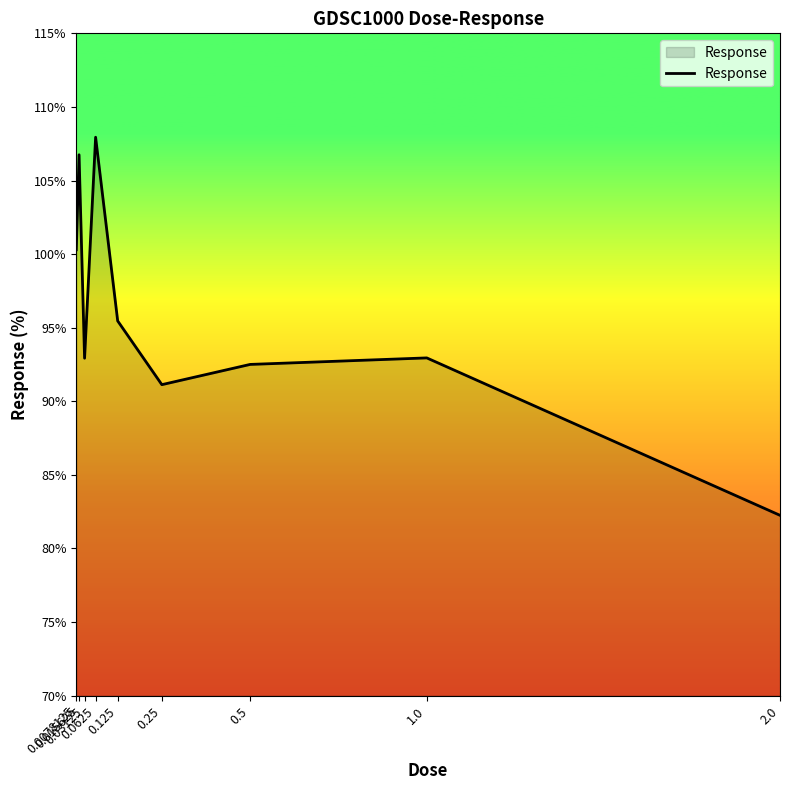

What is the average value?

95.8